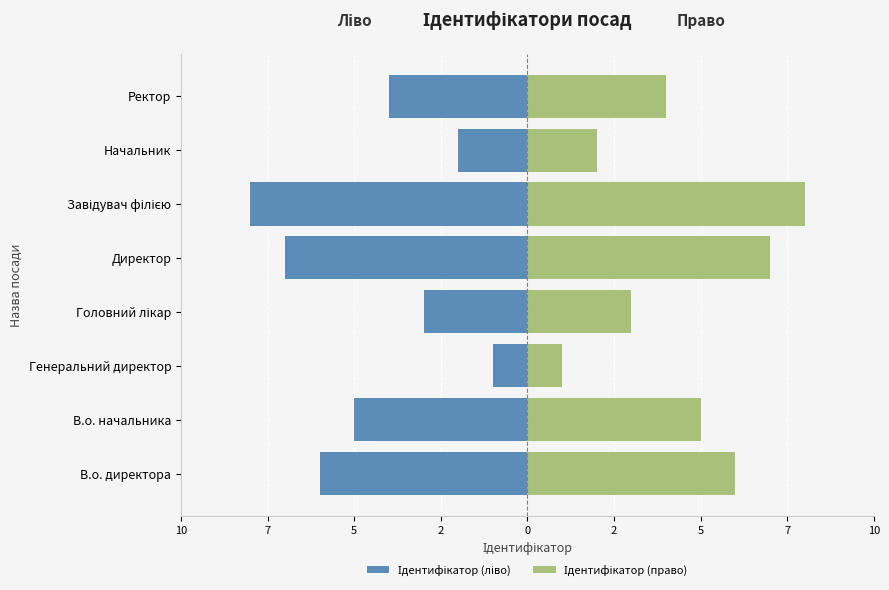

Count the number of categories in the chart.

8